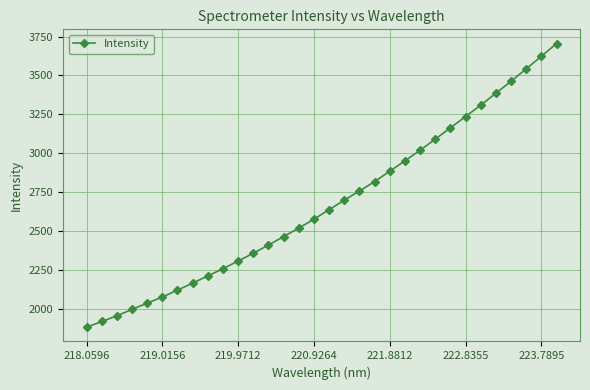

How many lines are shown in the chart?

1